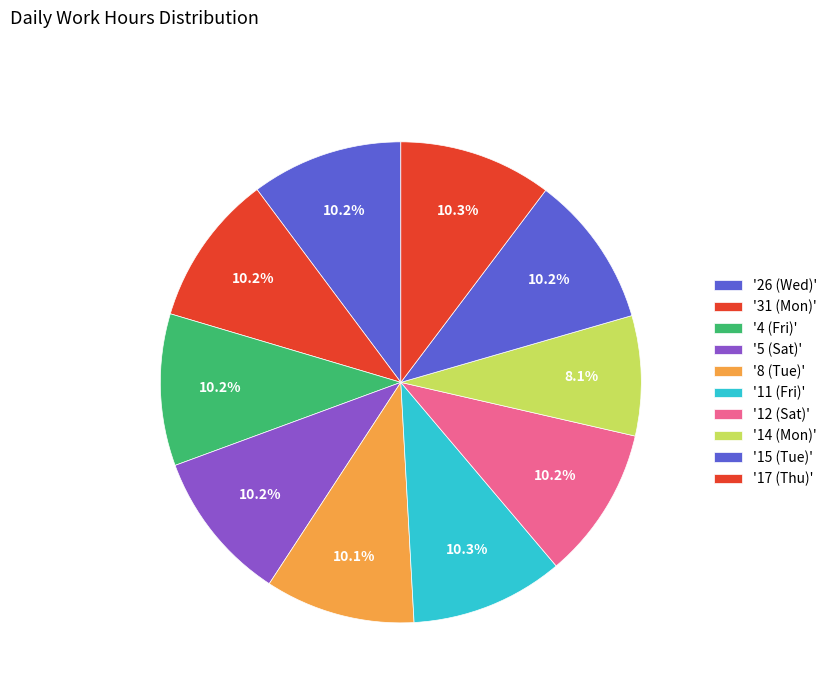

Rank the categories by value from lowest to highest.

14 (Mon), 8 (Tue), 5 (Sat), 26 (Wed), 31 (Mon), 4 (Fri), 12 (Sat), 15 (Tue), 17 (Thu), 11 (Fri)